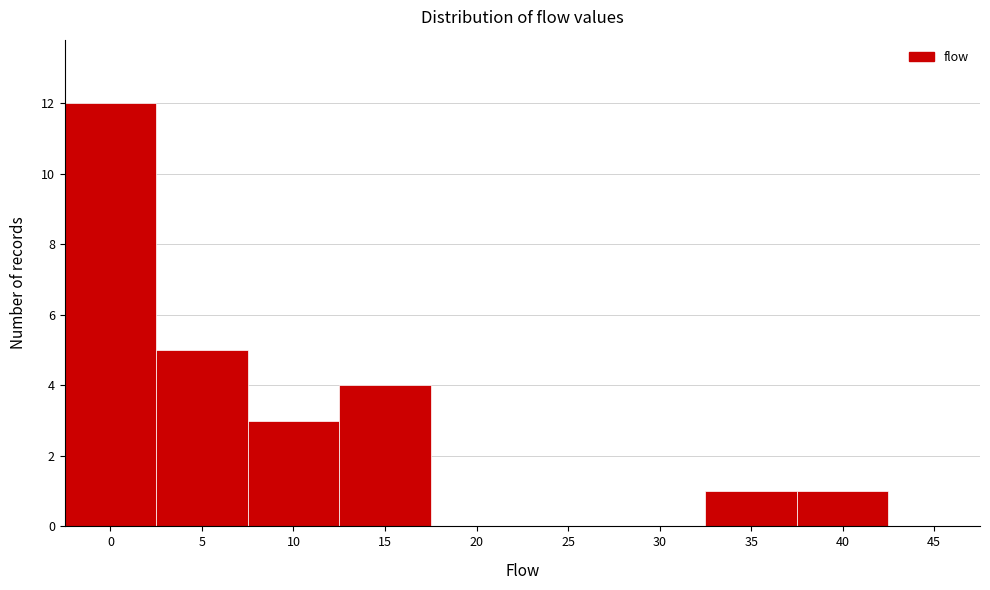

Reading left to right, list all the values displayed in this chart.

0=12	5=5	10=3	15=4	20=0	25=0	30=0	35=1	40=1	45=0